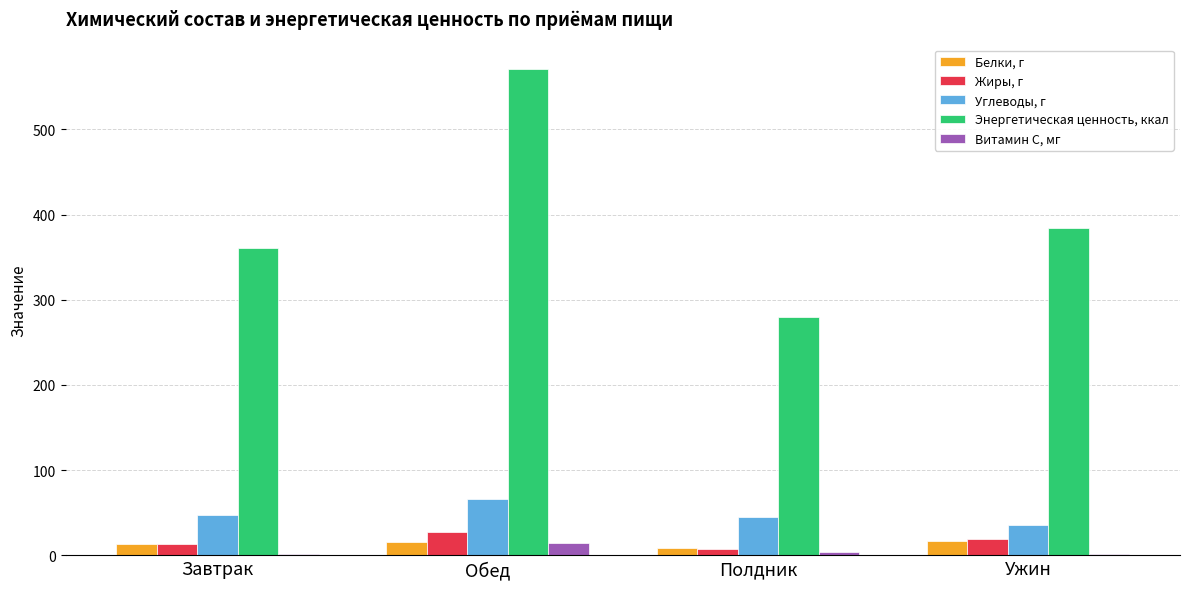

Which series changed the most between Обед and Ужин?

Энергетическая ценность, ккал